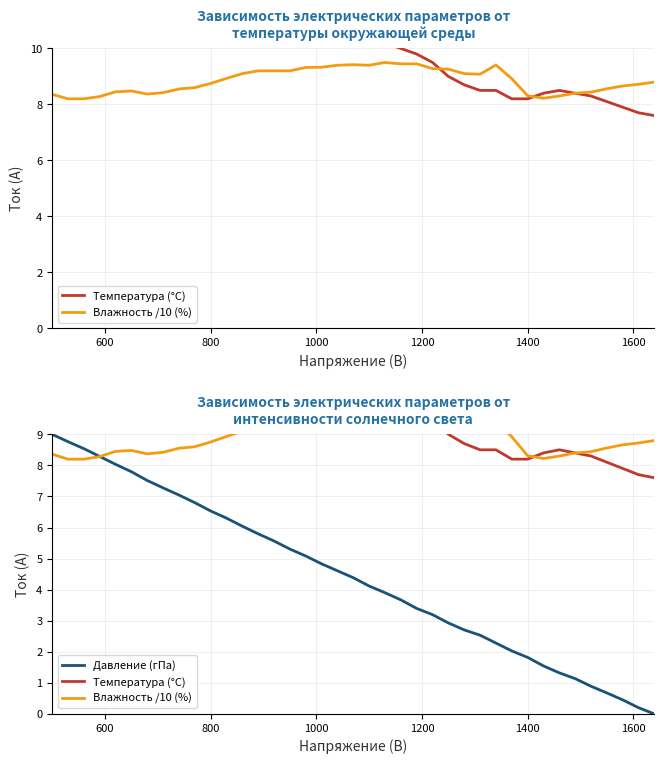

What is the maximum value for Давление (гПа)?

9.0